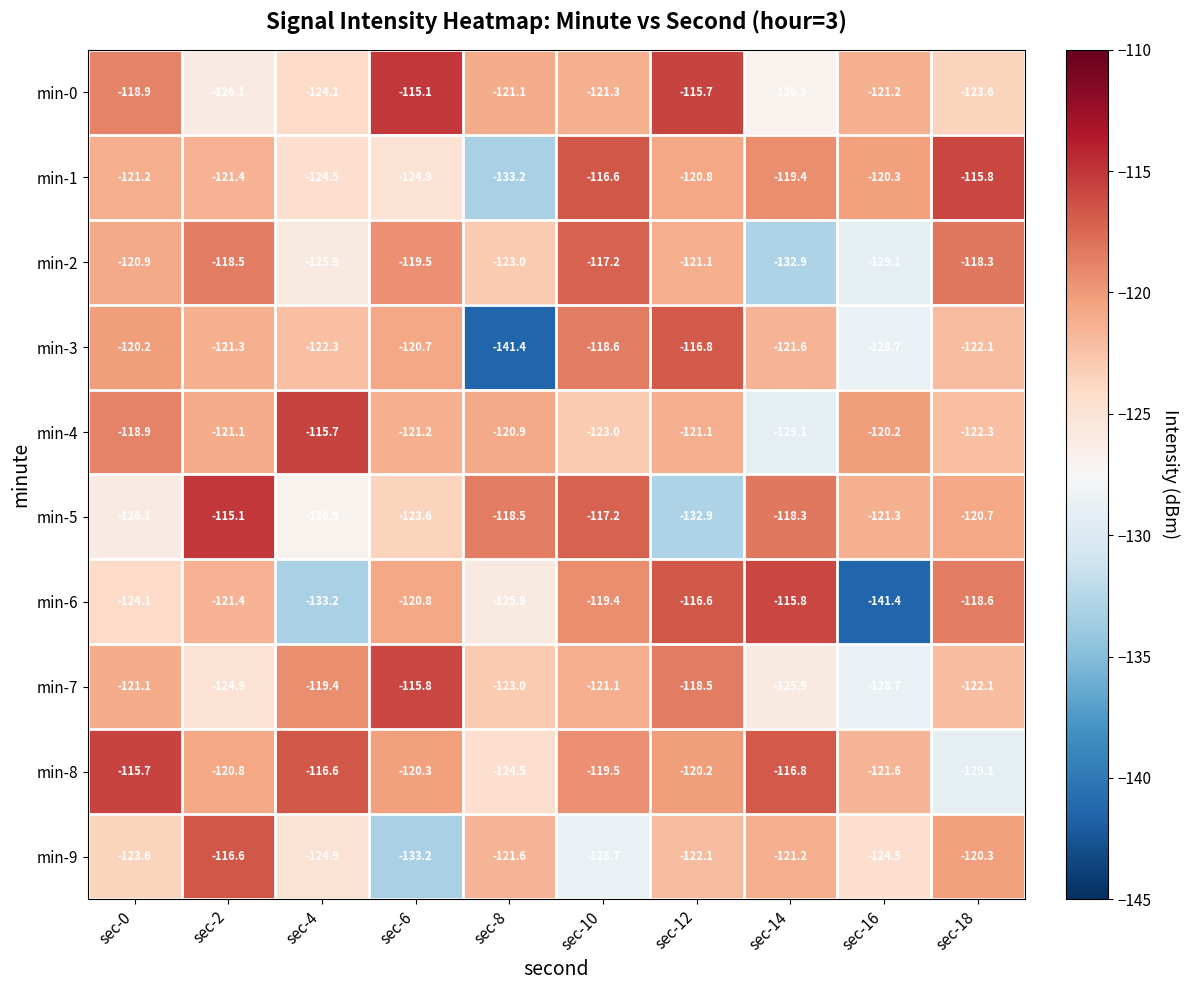

Which series has the widest spread of values?

min-6